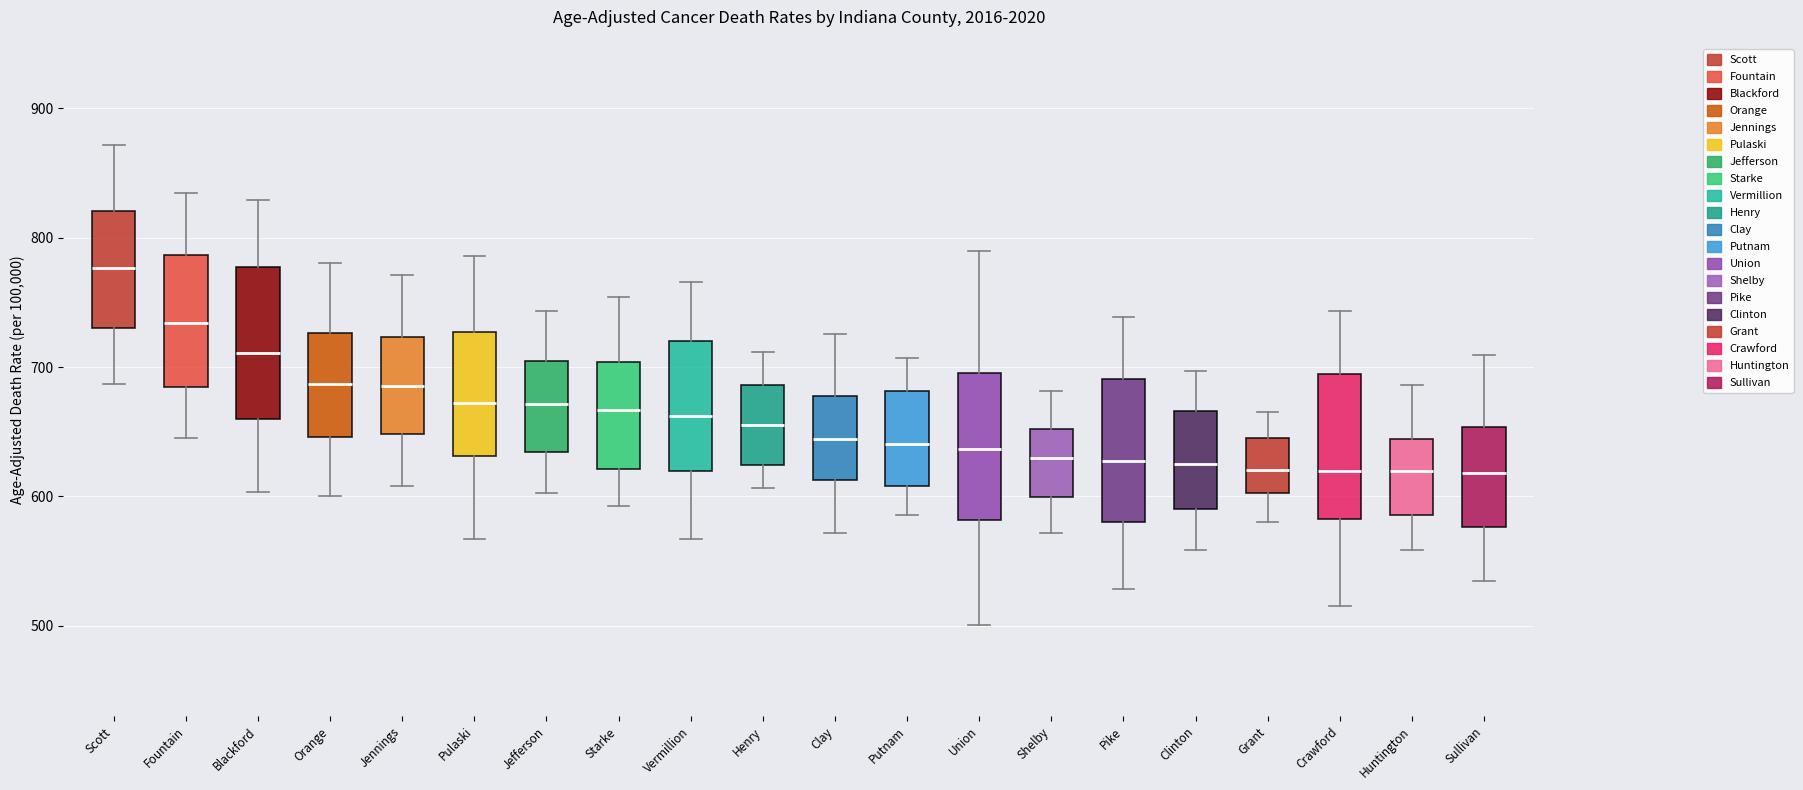

Reading left to right, transcribe this box plot: for each box, give where its median line is, the range the box spans, and where its two whiskers end, as read against the y-axis. The values are not printed on the chart, so give them approximately, as read against the axis.

Scott: median 780, box 730 to 820, whiskers 690 to 870
Fountain: median 730, box 680 to 790, whiskers 650 to 830
Blackford: median 710, box 660 to 780, whiskers 600 to 830
Orange: median 690, box 650 to 730, whiskers 600 to 780
Jennings: median 690, box 650 to 720, whiskers 610 to 770
Pulaski: median 670, box 630 to 730, whiskers 570 to 790
Jefferson: median 670, box 630 to 710, whiskers 600 to 740
Starke: median 670, box 620 to 700, whiskers 590 to 750
Vermillion: median 660, box 620 to 720, whiskers 570 to 770
Henry: median 660, box 620 to 690, whiskers 610 to 710
Clay: median 640, box 610 to 680, whiskers 570 to 730
Putnam: median 640, box 610 to 680, whiskers 590 to 710
Union: median 640, box 580 to 700, whiskers 500 to 790
Shelby: median 630, box 600 to 650, whiskers 570 to 680
Pike: median 630, box 580 to 690, whiskers 530 to 740
Clinton: median 620, box 590 to 670, whiskers 560 to 700
Grant: median 620, box 600 to 640, whiskers 580 to 670
Crawford: median 620, box 580 to 690, whiskers 510 to 740
Huntington: median 620, box 590 to 640, whiskers 560 to 690
Sullivan: median 620, box 580 to 650, whiskers 530 to 710